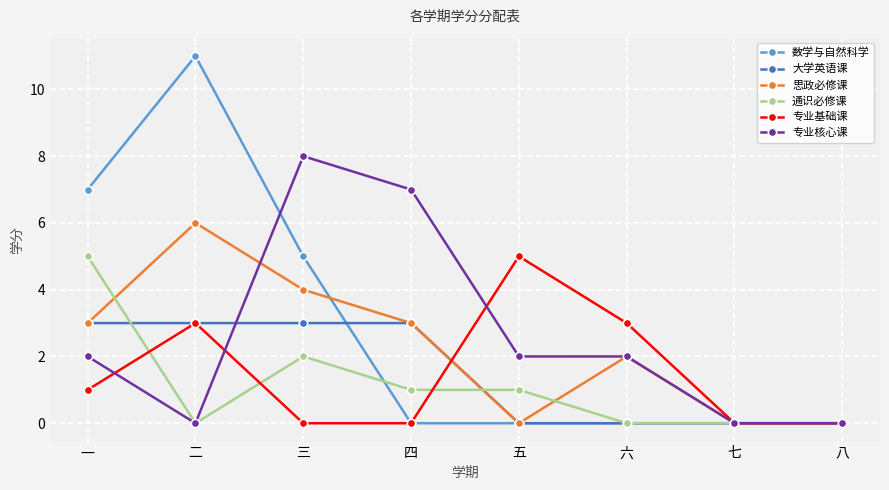

How many series are shown in this chart?

6